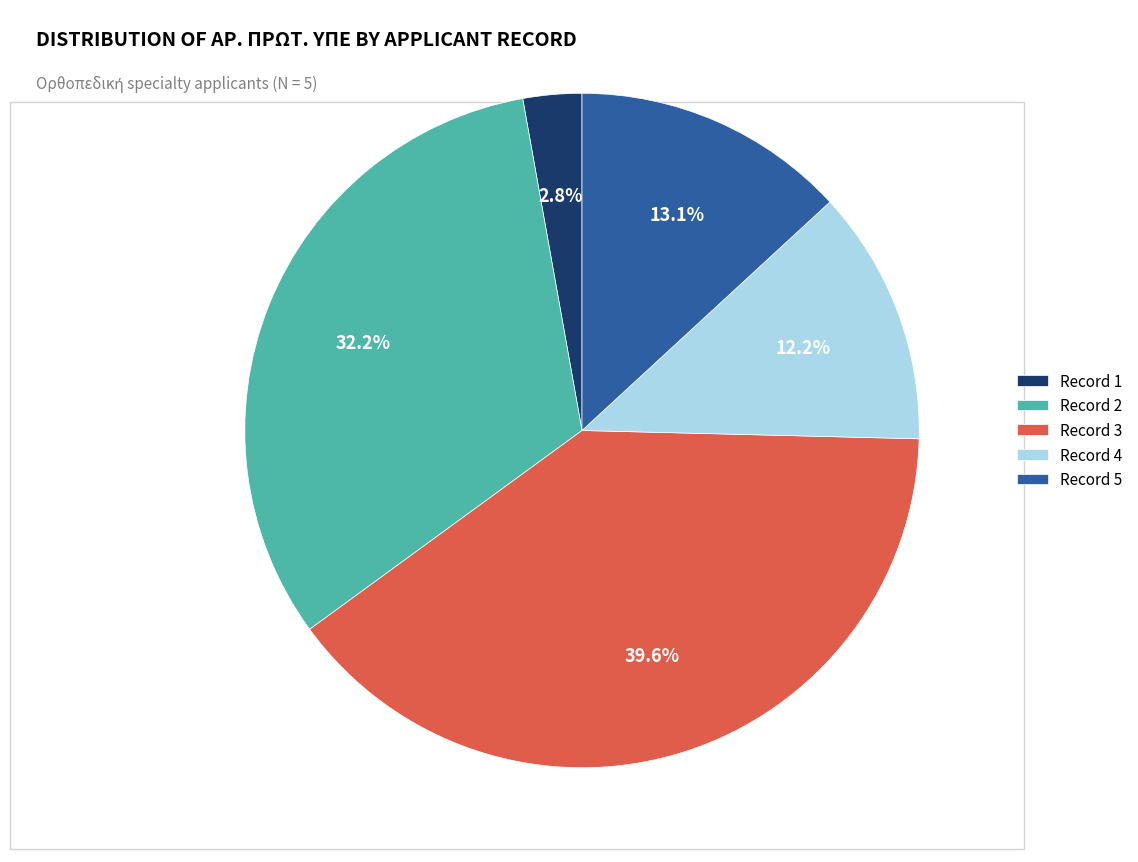

What is the smallest slice in the pie chart?

Record 1